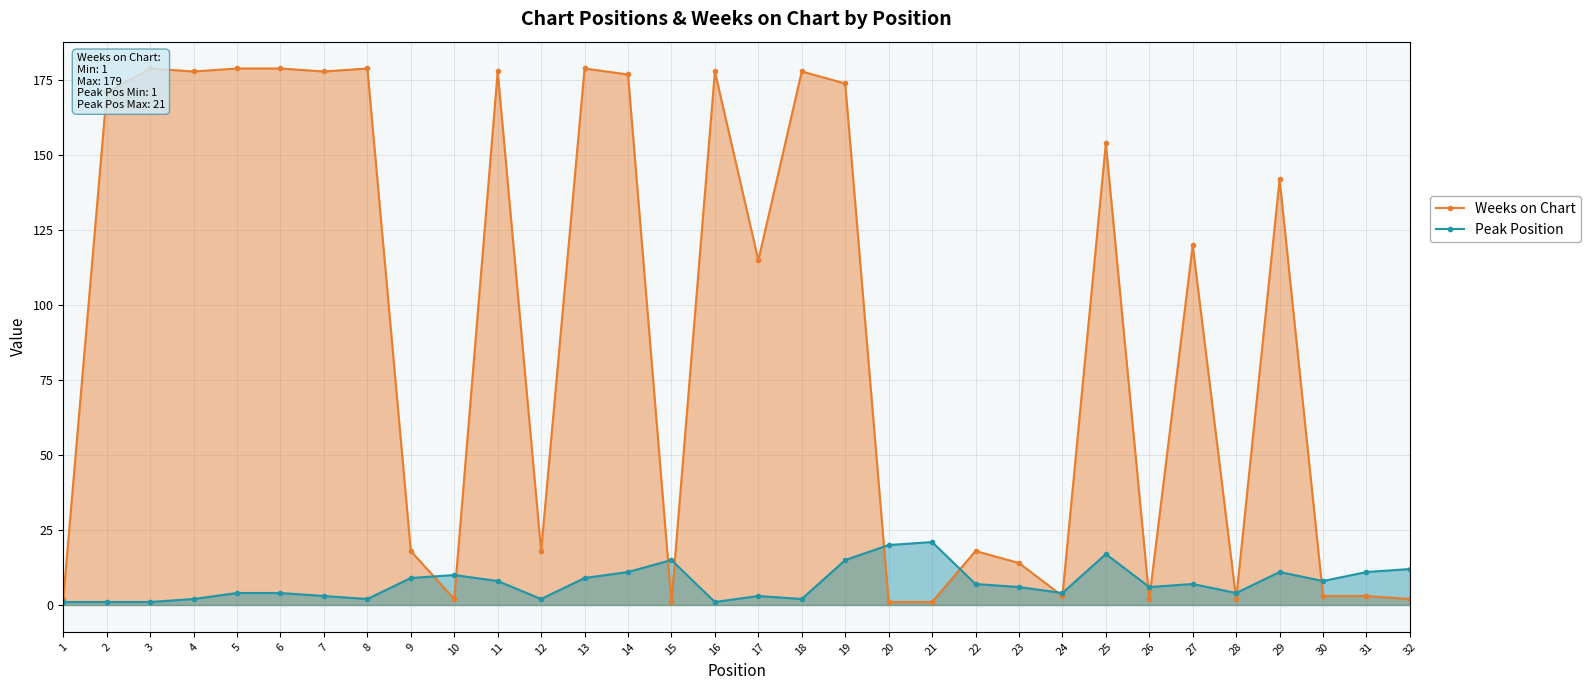

Where do Weeks on Chart and Peak Position first cross each other?

9 and 10